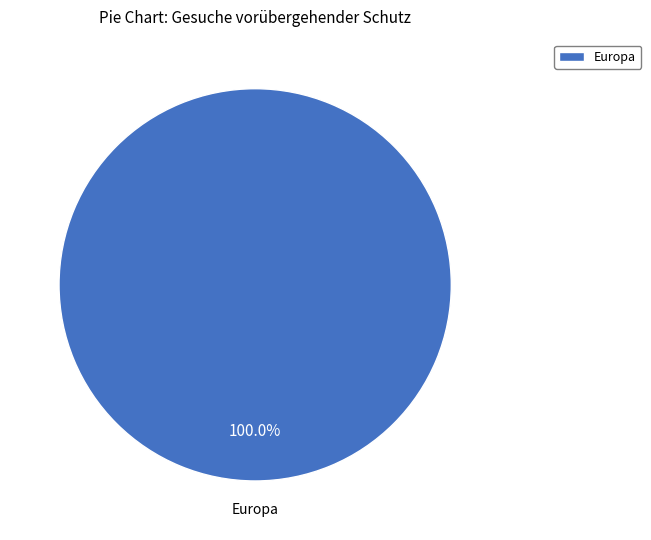

Which category accounts for the majority?

Europa